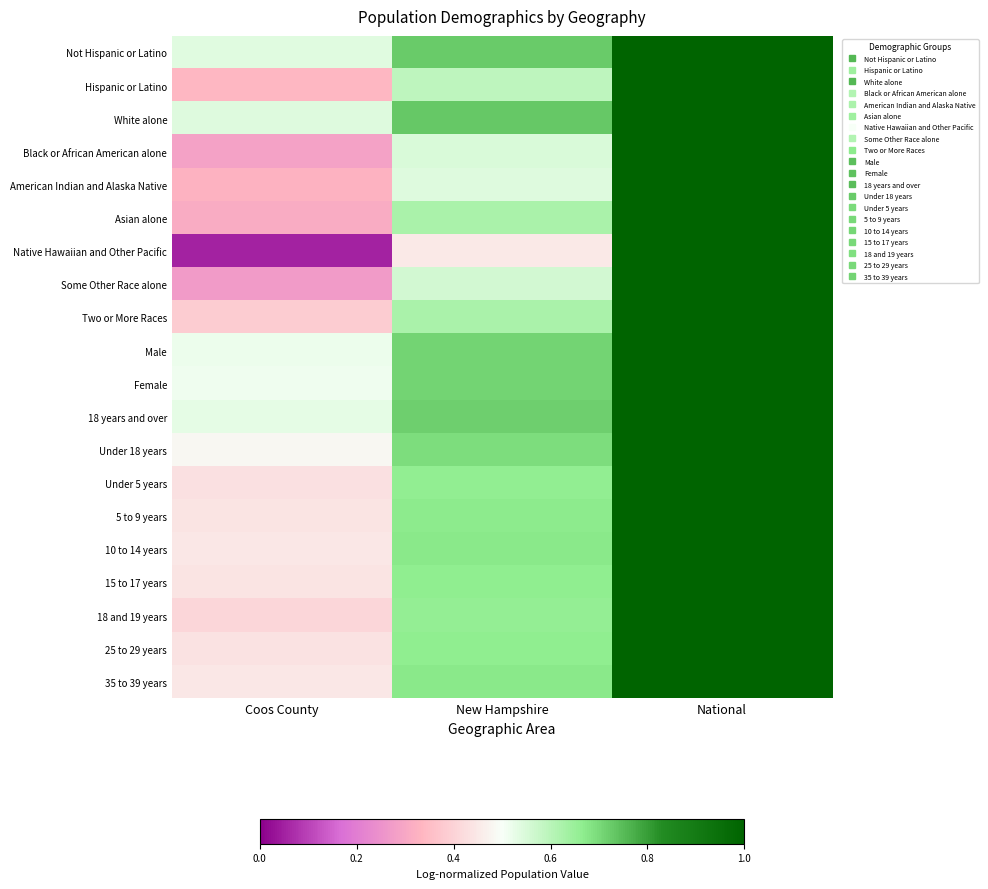

Rank the series by their maximum value, from highest to lowest.

Not Hispanic or Latino, Hispanic or Latino, White alone, Black or African American alone, American Indian and Alaska Native, Asian alone, Native Hawaiian and Other Pacific, Some Other Race alone, Two or More Races, Male, Female, 18 years and over, Under 18 years, Under 5 years, 5 to 9 years, 10 to 14 years, 15 to 17 years, 18 and 19 years, 25 to 29 years, 35 to 39 years